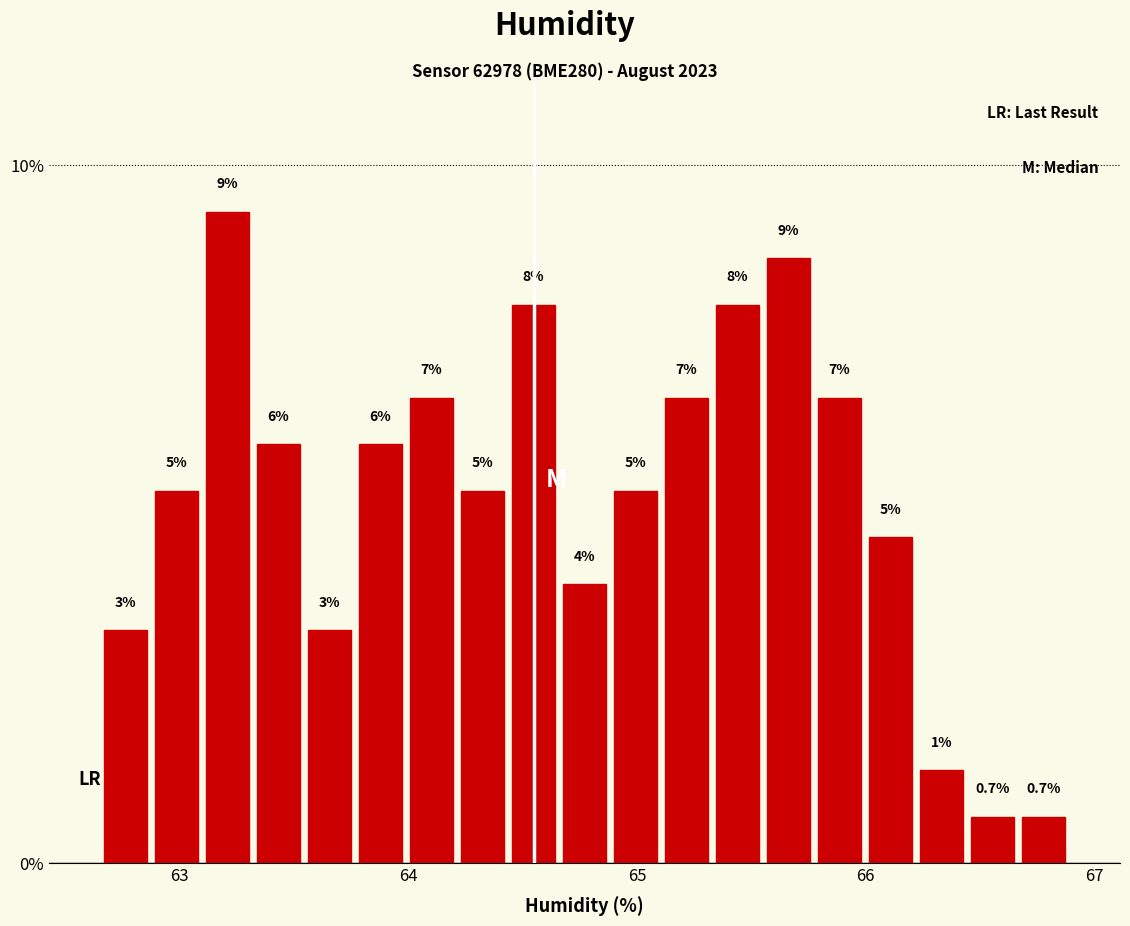

Around what value on the x-axis is the tallest bar? Give the approximate position of its centre, as read against the axis.

63.2